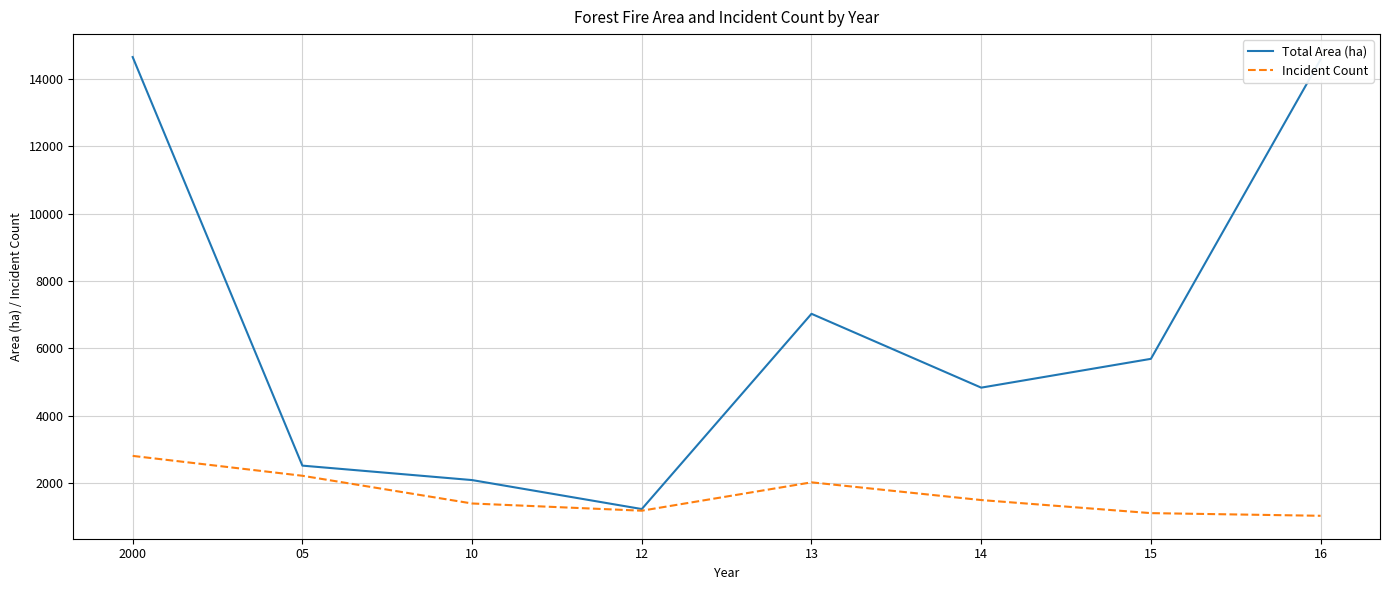

At which category is the sum across all series the highest?

2000